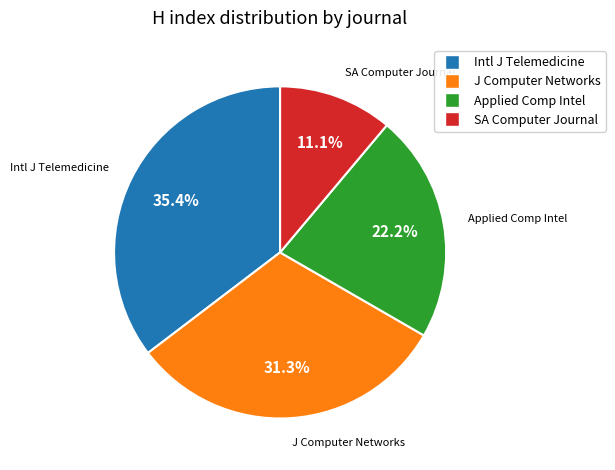

Is there any slice that represents more than half of the pie?

No